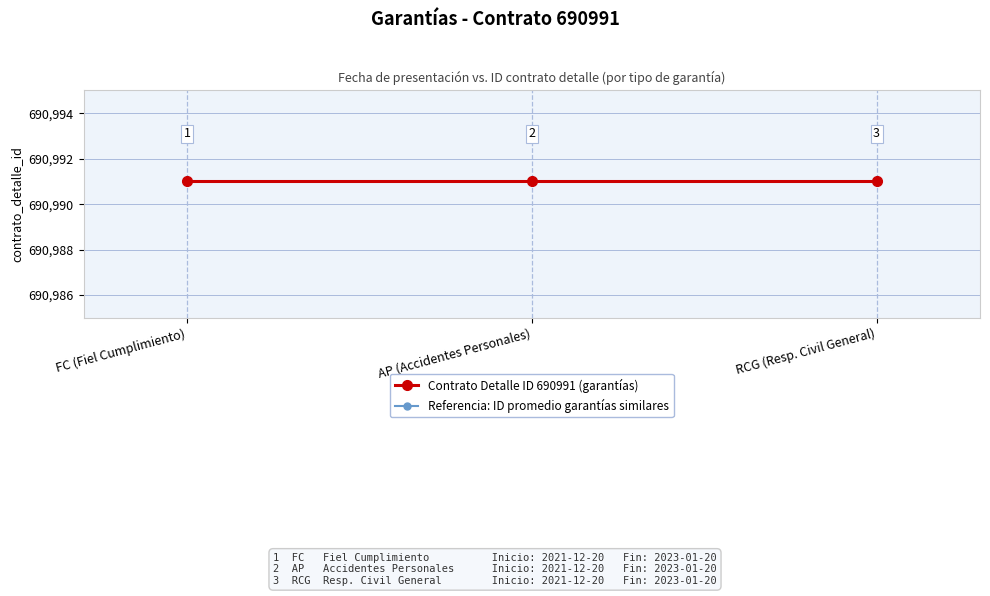

Which has a higher value, RCG (Resp. Civil General) or AP (Accidentes Personales)?

RCG (Resp. Civil General)